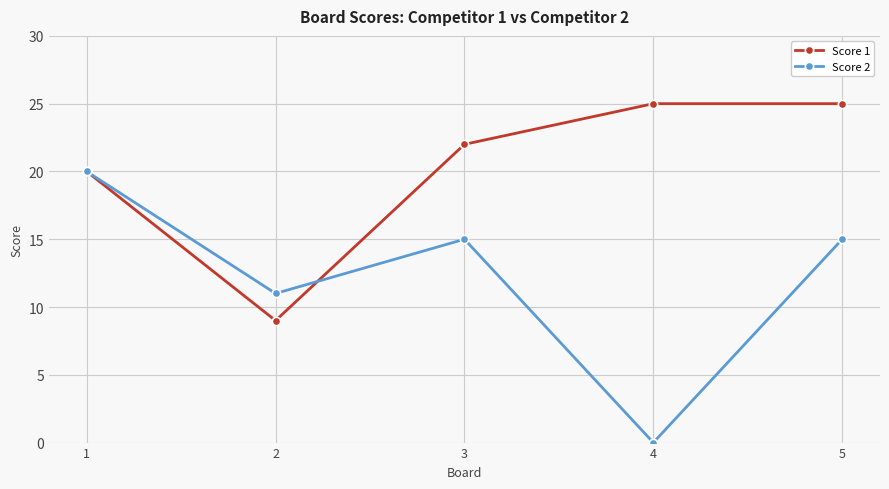

At 2, list the series in order from largest to smallest.

Score 2, Score 1